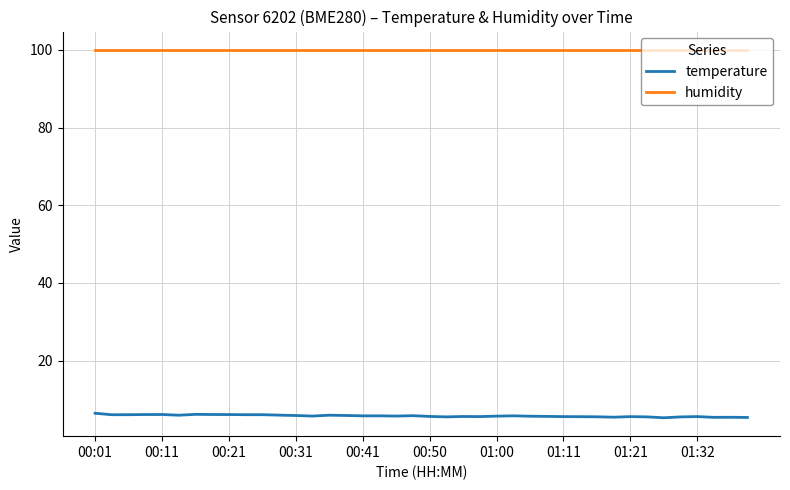

What are all the series names shown in the legend?

temperature, humidity